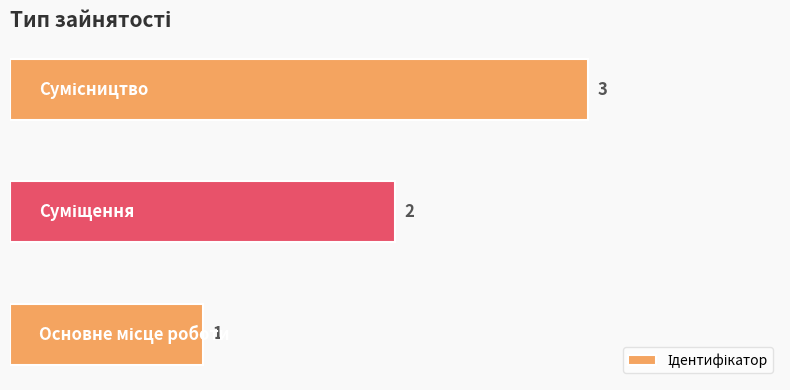

How many series are shown in this chart?

1